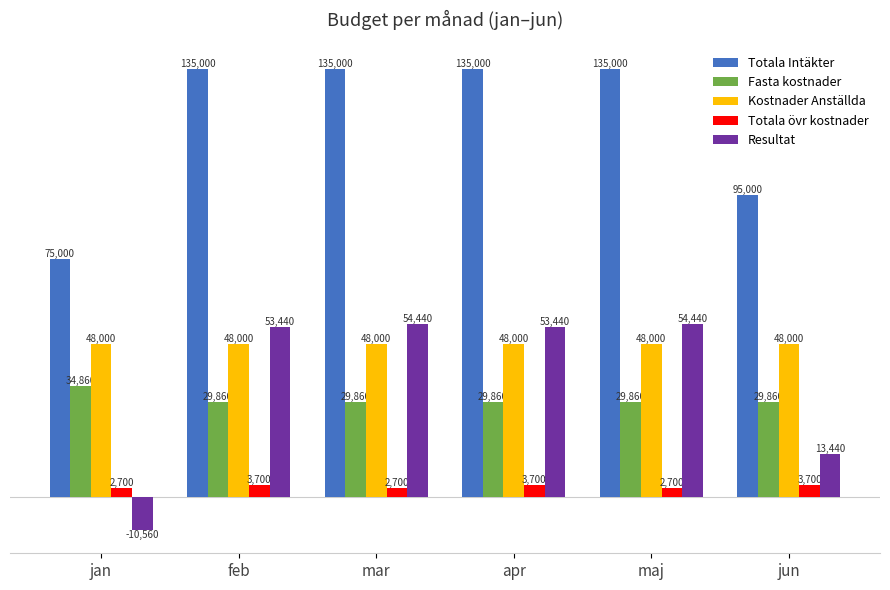

The Totala övr kostnader series shows 2700 at mar. True or false?

True